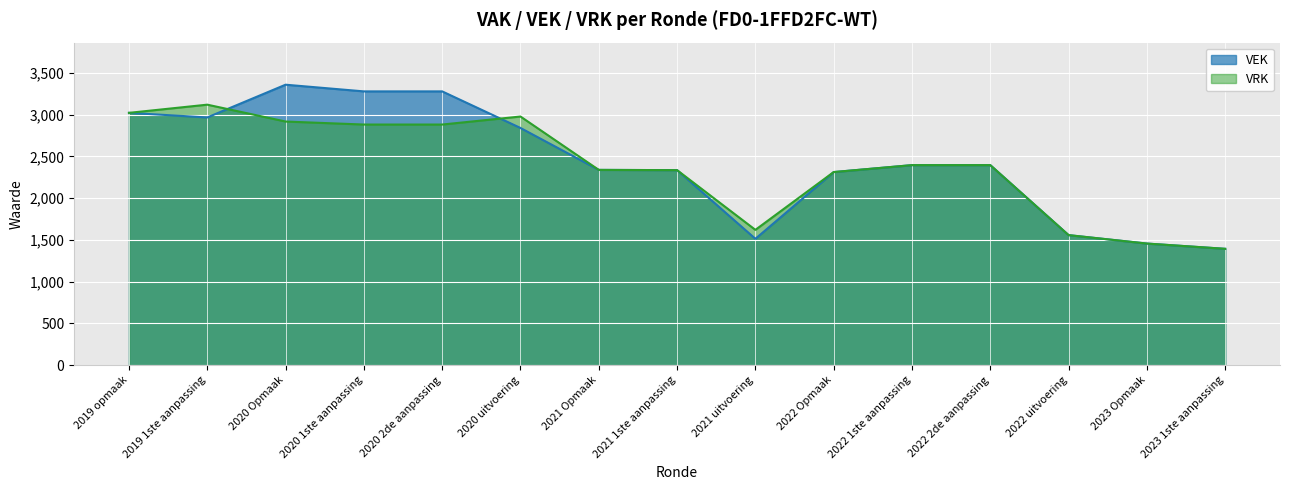

Which series has the widest spread of values?

VEK